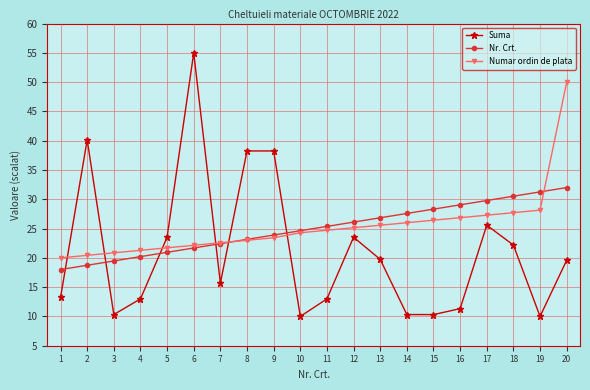

How many series are shown in this chart?

3